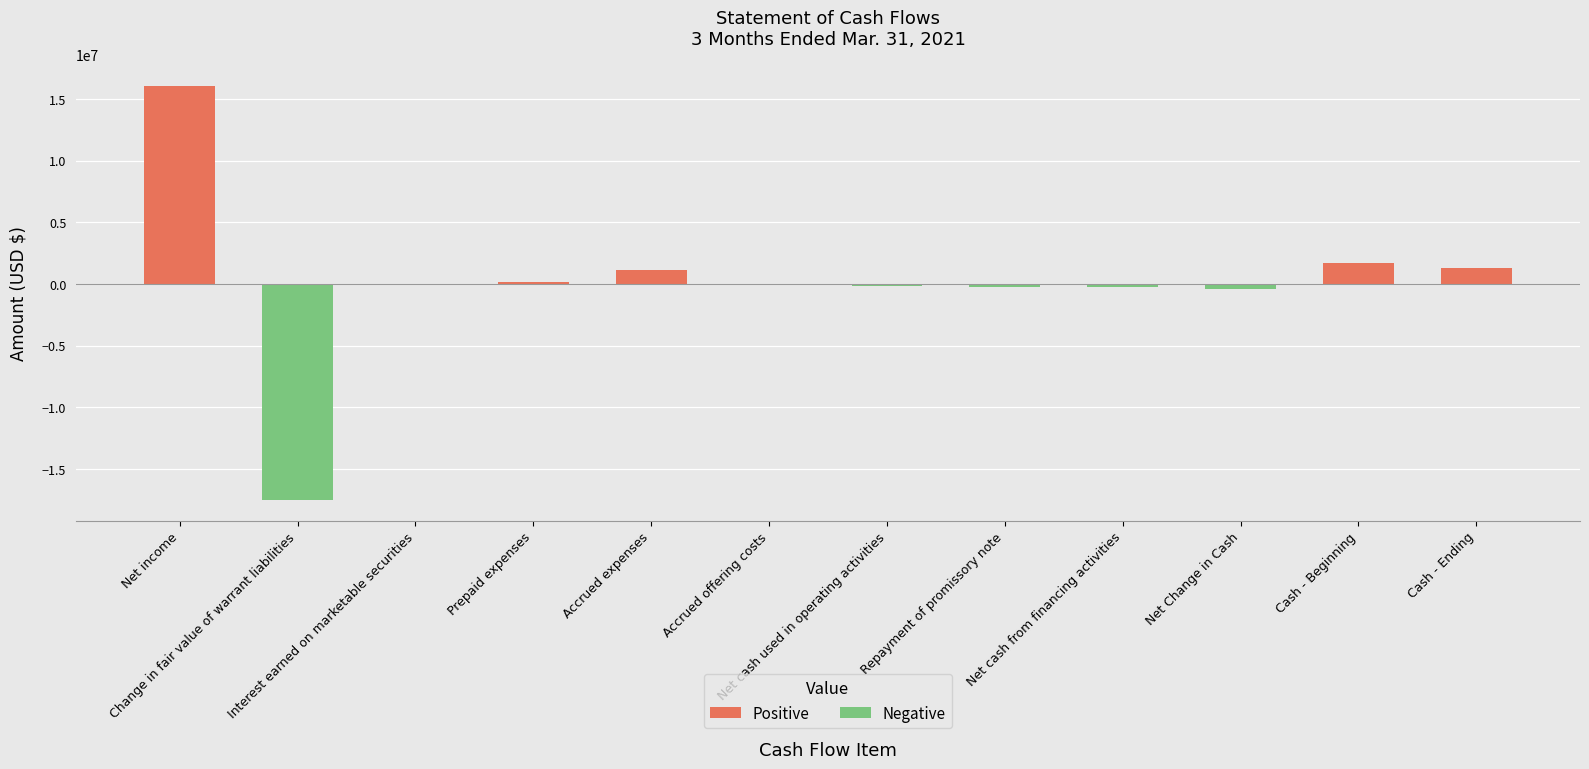

What is the maximum value shown in the chart?

16083886